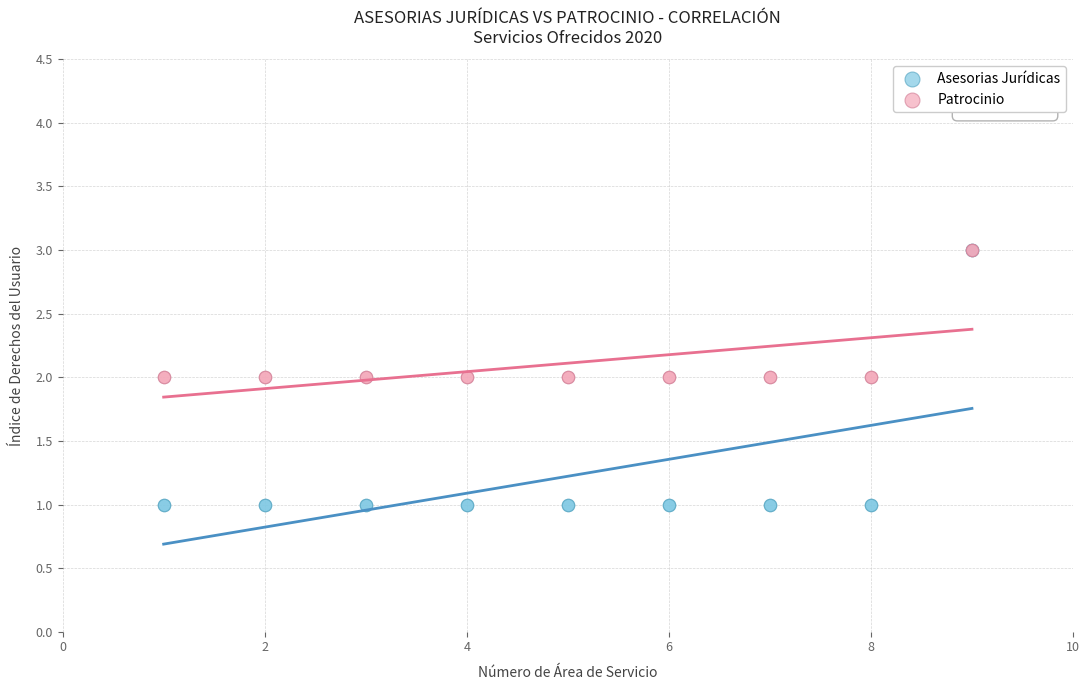

Which series reaches the minimum Y coordinate?

Asesorias Jurídicas